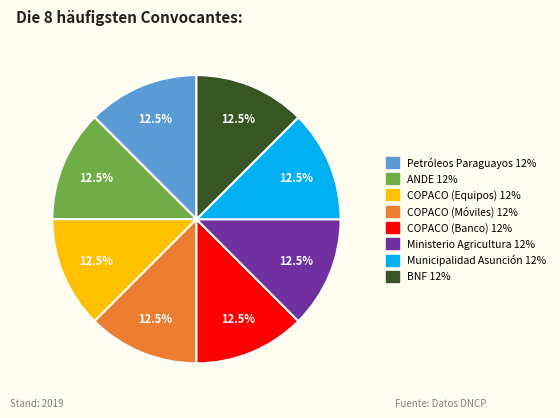

What is the ratio of the value at COPACO (Banco) to the value at COPACO (Equipos)?

1.0